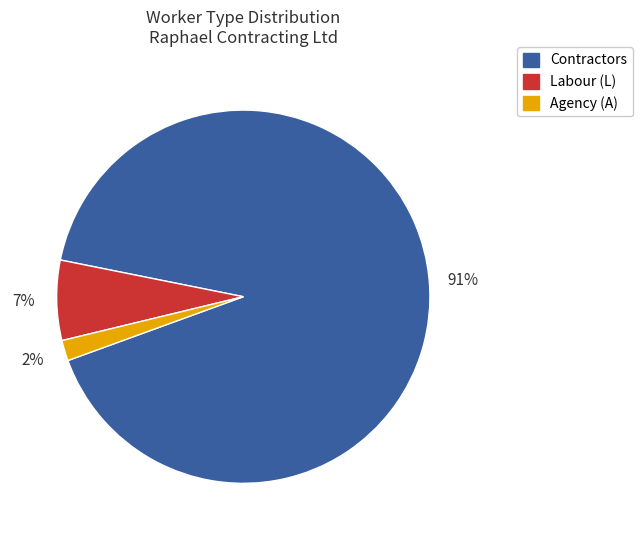

To the nearest percent, what is the average slice percentage?

33%